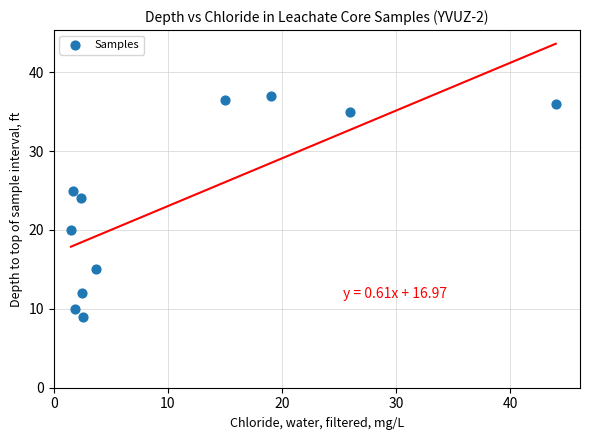

What Y value in the scatter plot is closest to 23?

24.0